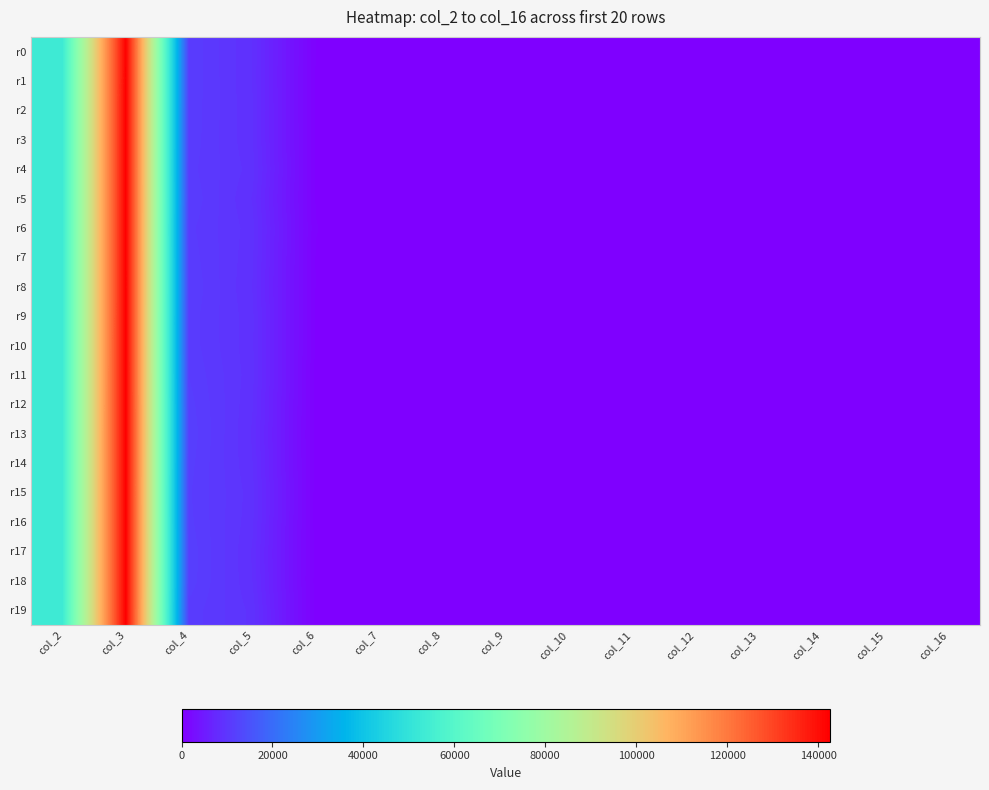

What is the spread (max minus min) of values at col_16?

1